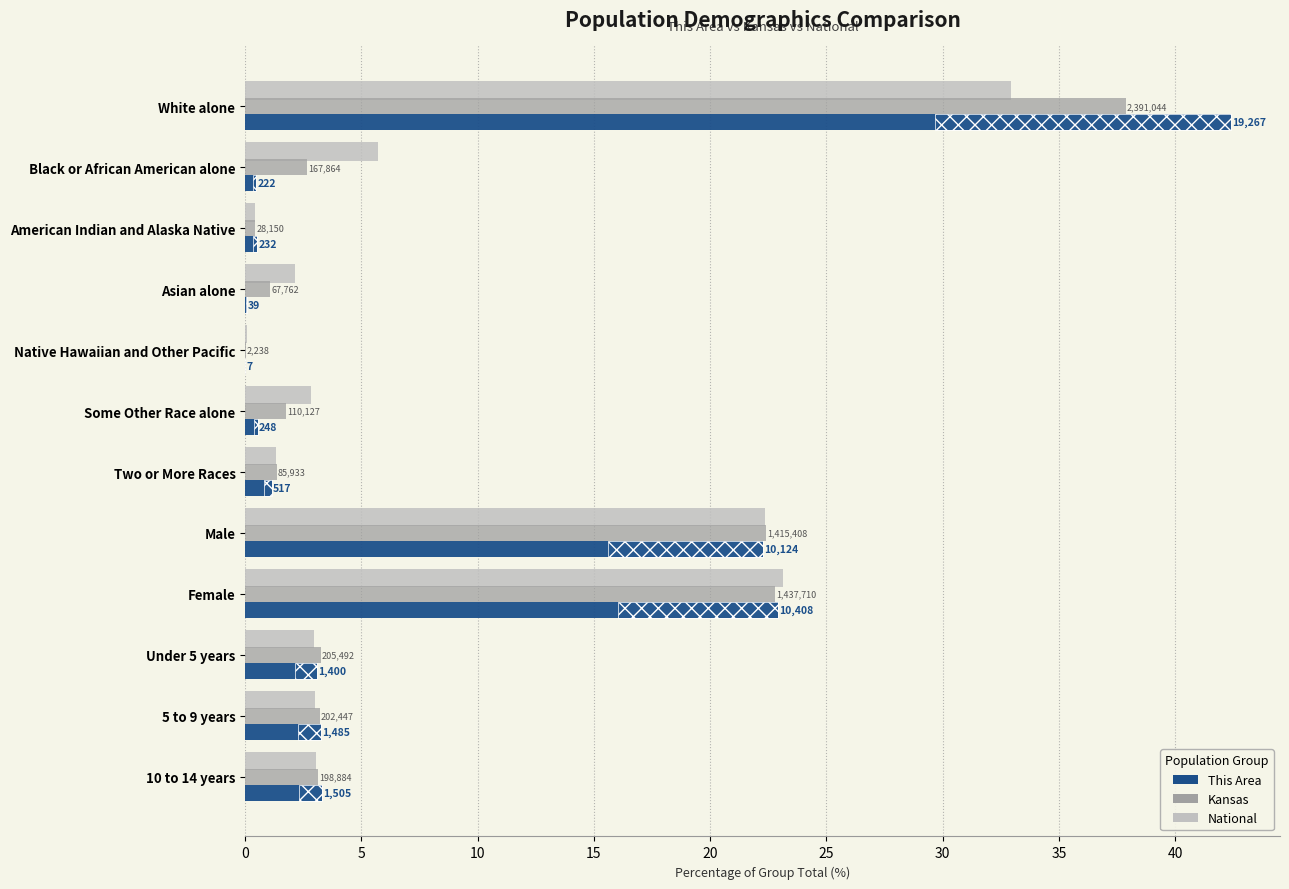

What is the spread (max minus min) of values at White alone?

9.5